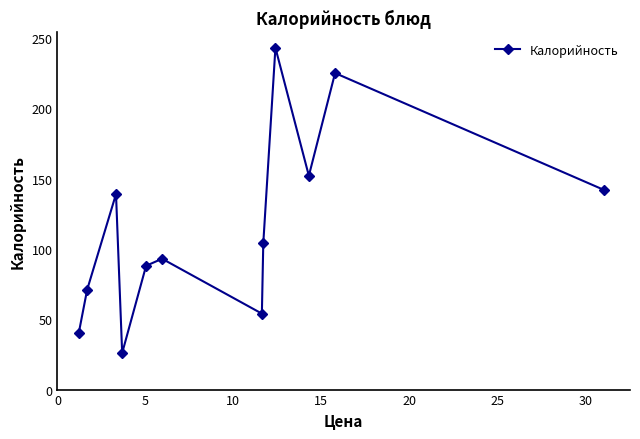

What is the difference between the second highest and second lowest values?

185